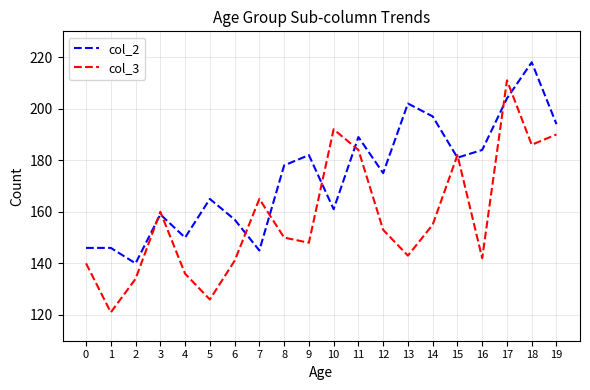

Where is col_3 nearest to the value 166?

7